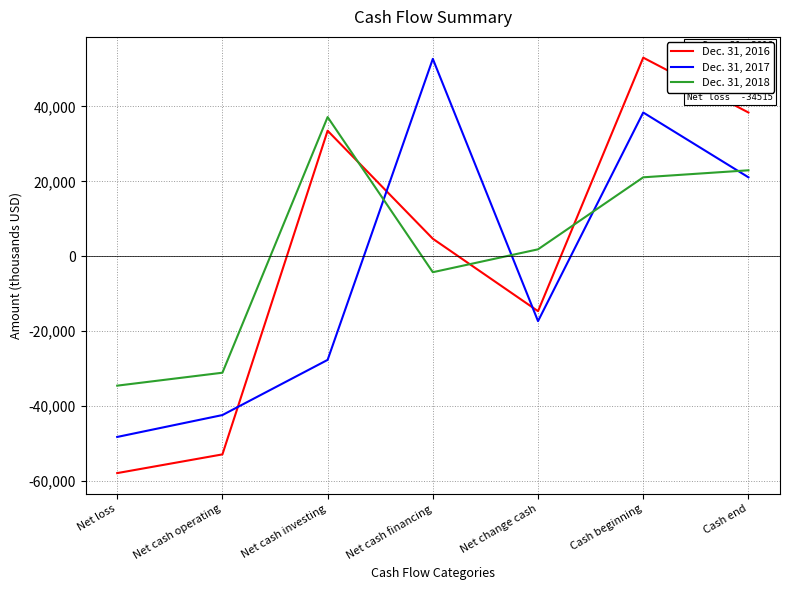

Reading right to left, list all the values displayed in this chart.

Dec. 31, 2016: Cash end=38388	Cash beginning=53025	Net change cash=-14637	Net cash financing=4697	Net cash investing=33527	Net cash operating=-52861	Net loss=-57855
Dec. 31, 2017: Cash end=21091	Cash beginning=38388	Net change cash=-17297	Net cash financing=52704	Net cash investing=-27637	Net cash operating=-42364	Net loss=-48207
Dec. 31, 2018: Cash end=22962	Cash beginning=21091	Net change cash=1871	Net cash financing=-4238	Net cash investing=37172	Net cash operating=-31063	Net loss=-34515